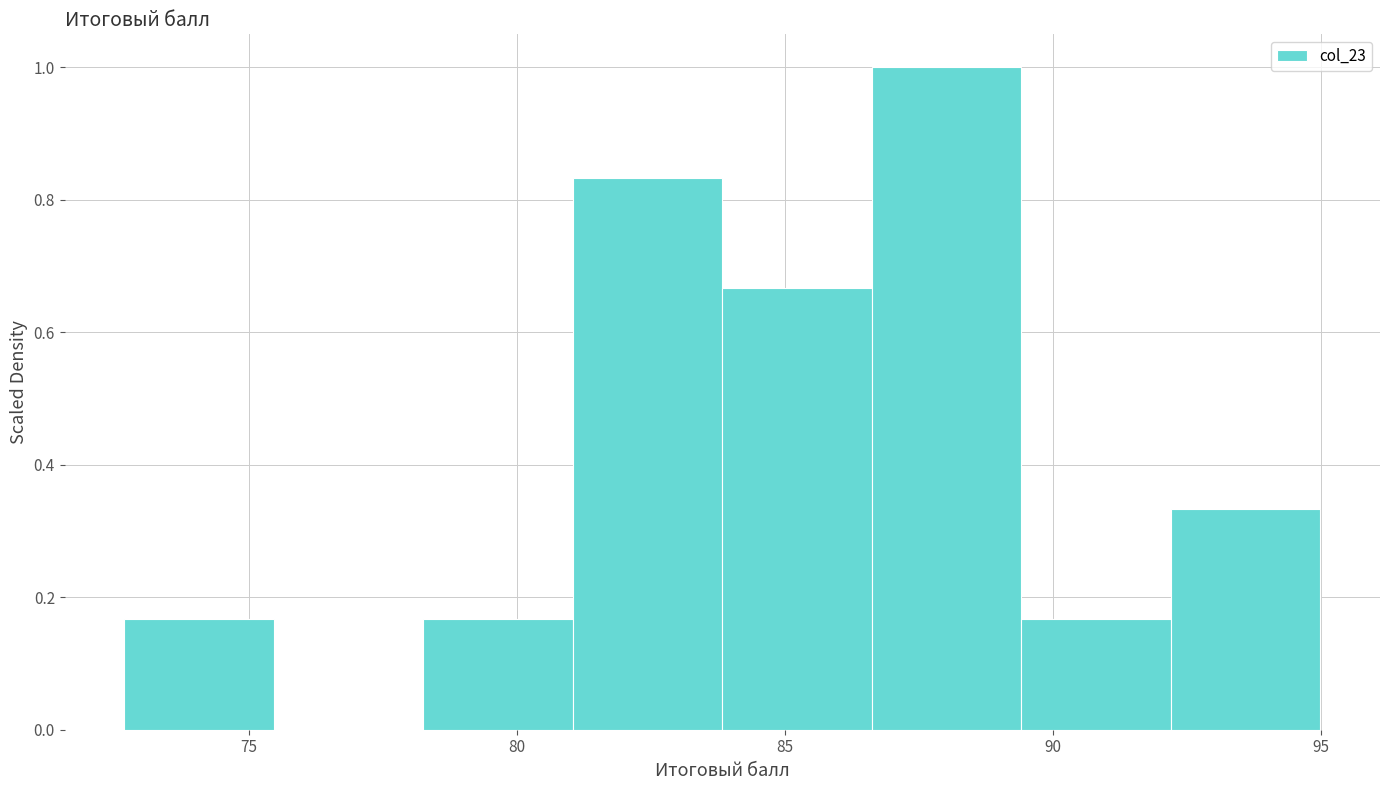

Reading left to right, transcribe this chart: for each bar, give the range it covers on the x-axis and its height. Neither the bar edges nor the heights are printed on the chart, so give them approximately, as read against the axes.

72.5 to 75.5: 0.16
75.5 to 78.5: 0
78.5 to 81.0: 0.16
81.0 to 84.0: 0.84
84.0 to 86.5: 0.66
86.5 to 89.5: 1.00
89.5 to 92.0: 0.16
92.0 to 95.0: 0.34